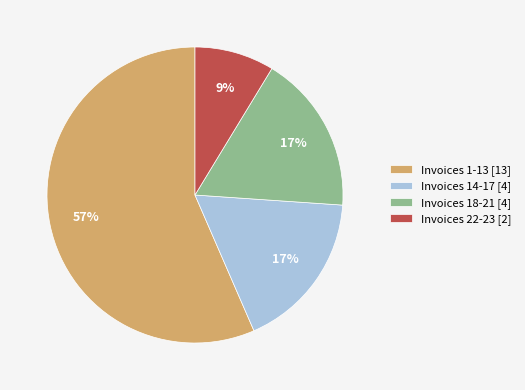

To the nearest percent, what percentage of the pie is Invoices 14-17 [4]?

17%